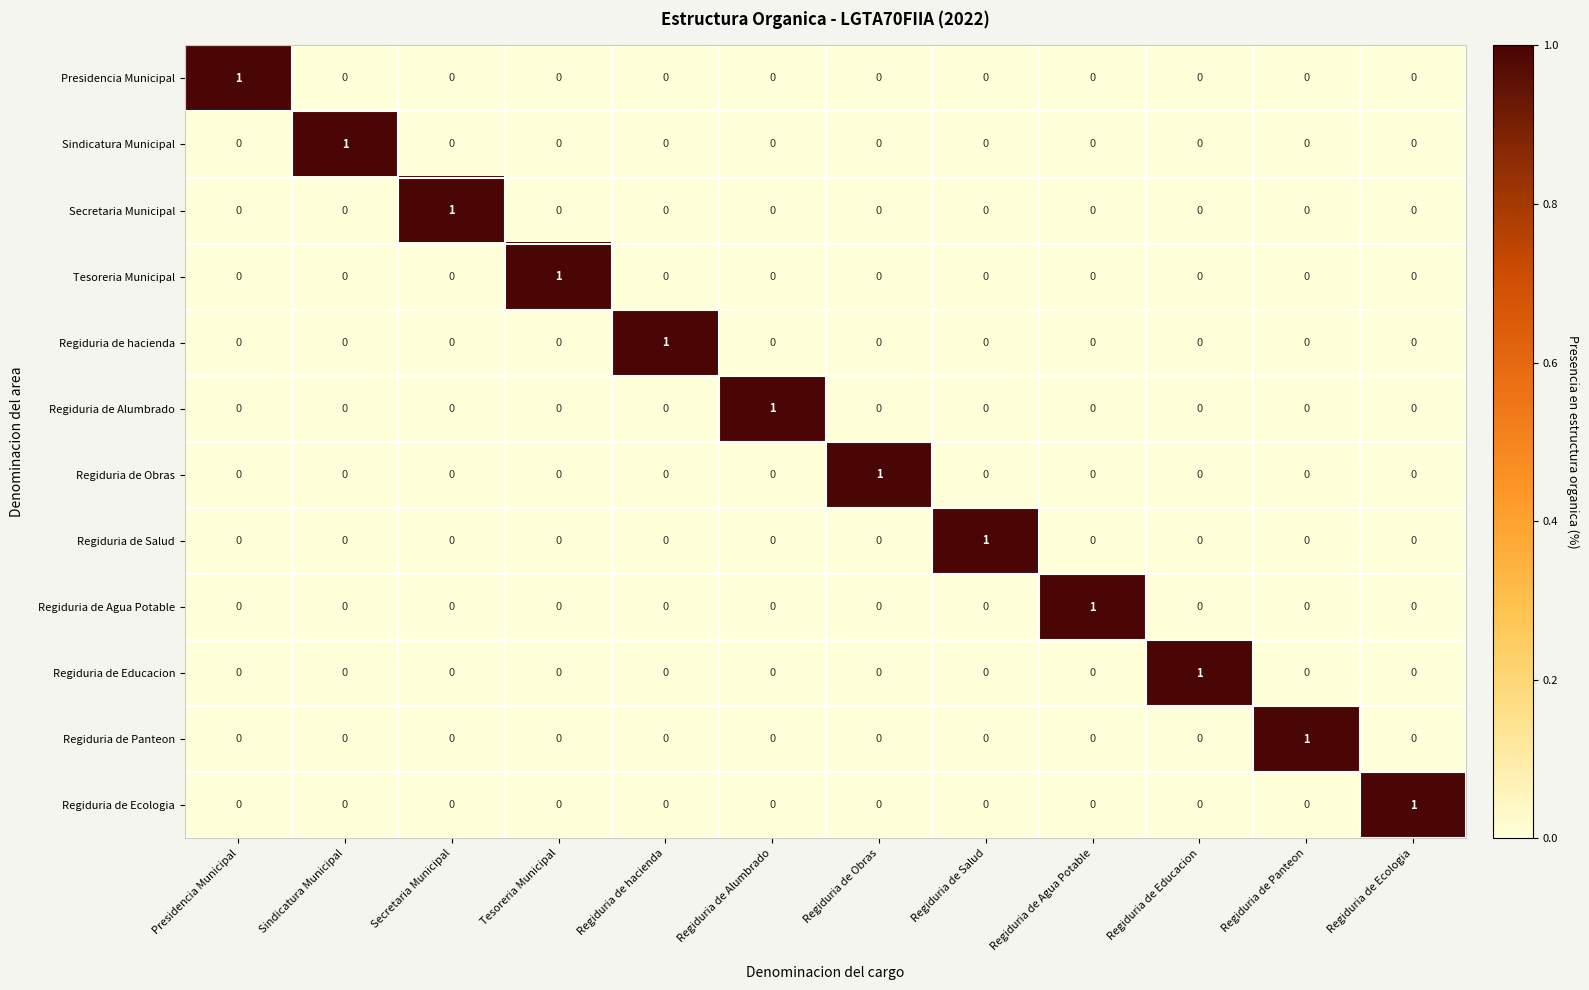

True or false: Regiduria de hacienda has a value of 1 at Regiduria de Panteon.

False